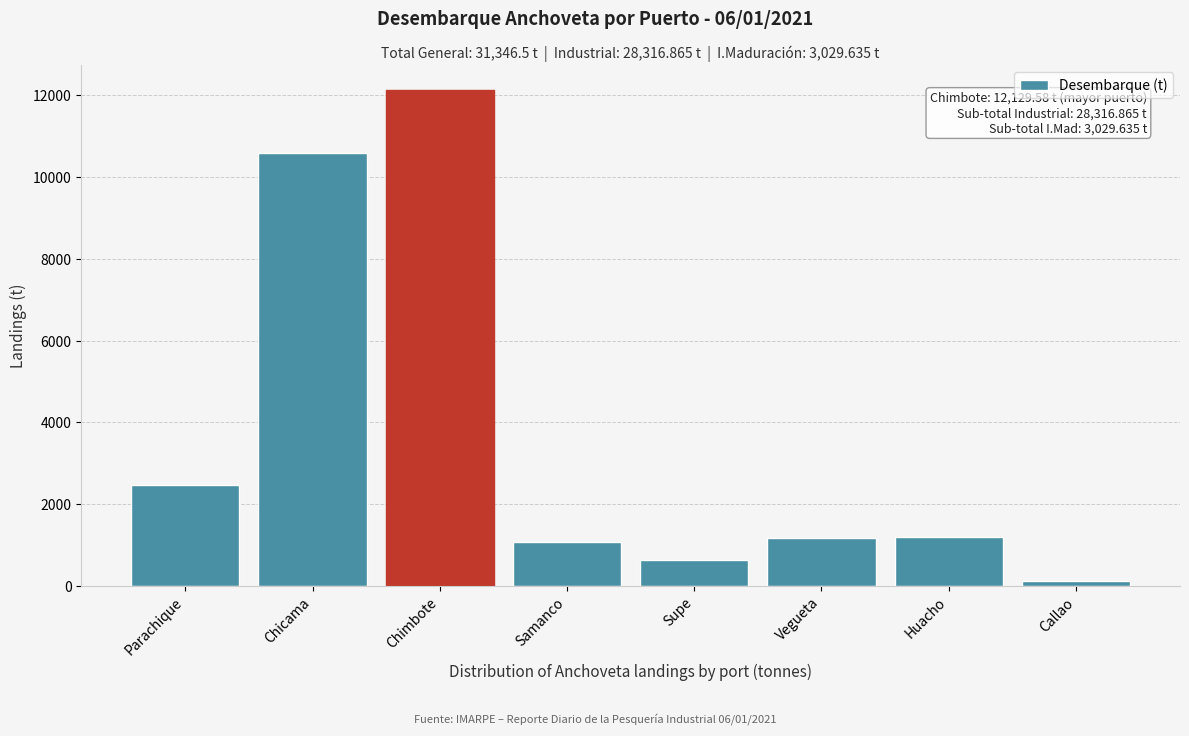

What is the change in value from Parachique to Vegueta?

-1309.0